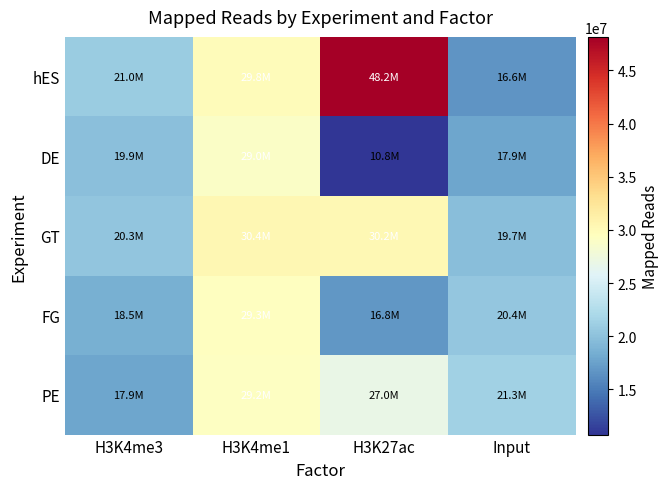

Reading right to left, what are all the values shown in this chart?

hES: Input=16640205	H3K27ac=48150107	H3K4me1=29795449	H3K4me3=20960493
DE: Input=17850234	H3K27ac=10758815	H3K4me1=28959368	H3K4me3=19869984
GT: Input=19741958	H3K27ac=30227887	H3K4me1=30385306	H3K4me3=20332359
FG: Input=20437589	H3K27ac=16773590	H3K4me1=29313526	H3K4me3=18523758
PE: Input=21305030	H3K27ac=26965214	H3K4me1=29246596	H3K4me3=17856627